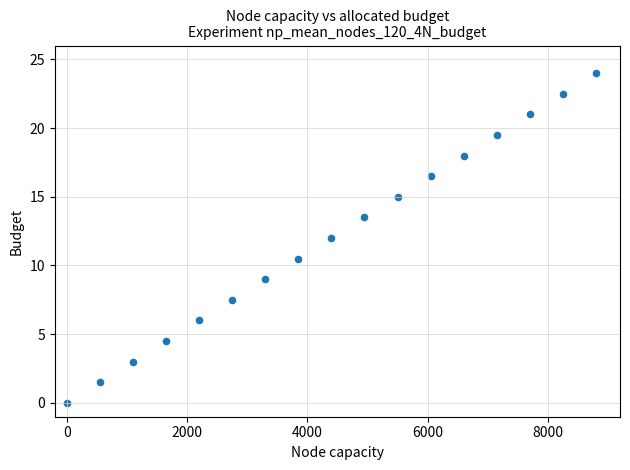

What is the range of Y values (max minus min)?

24.0